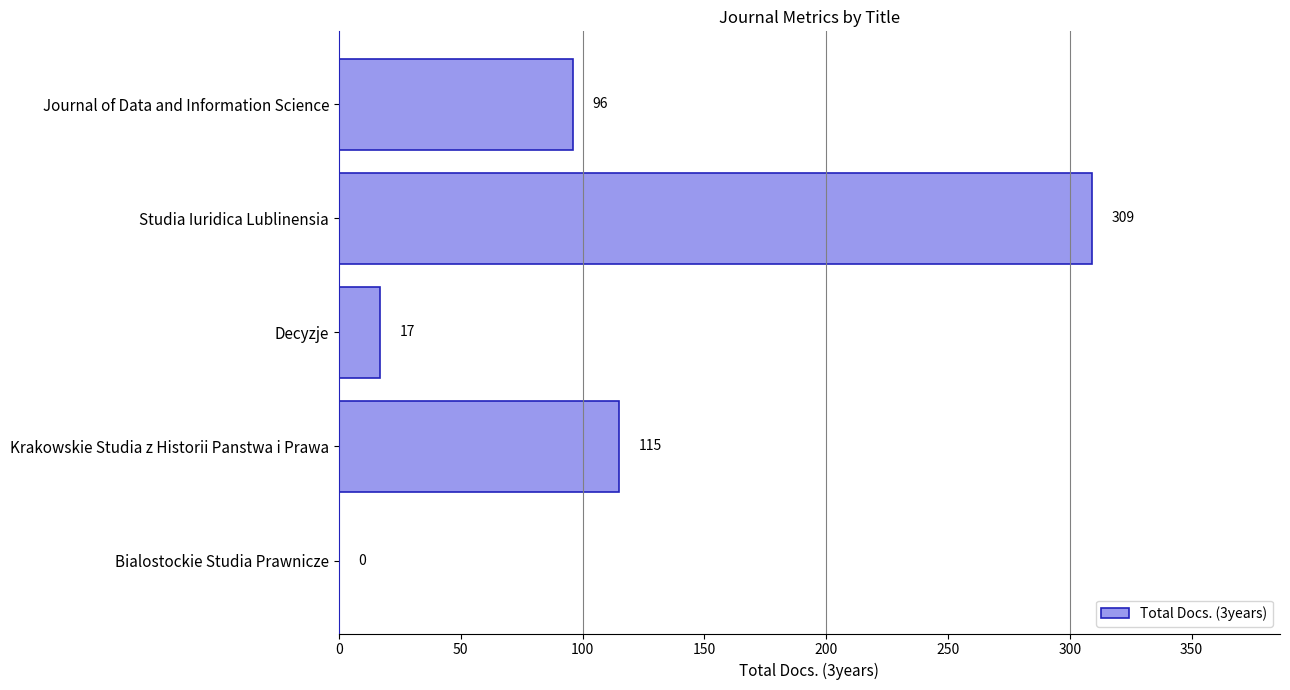

What is the average value?

107